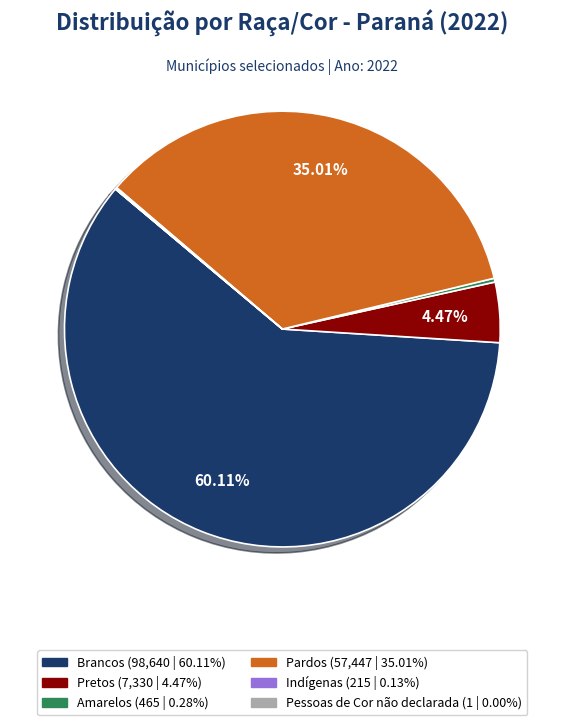

To the nearest percent, what is the difference between the largest and smallest slice percentages?

60%